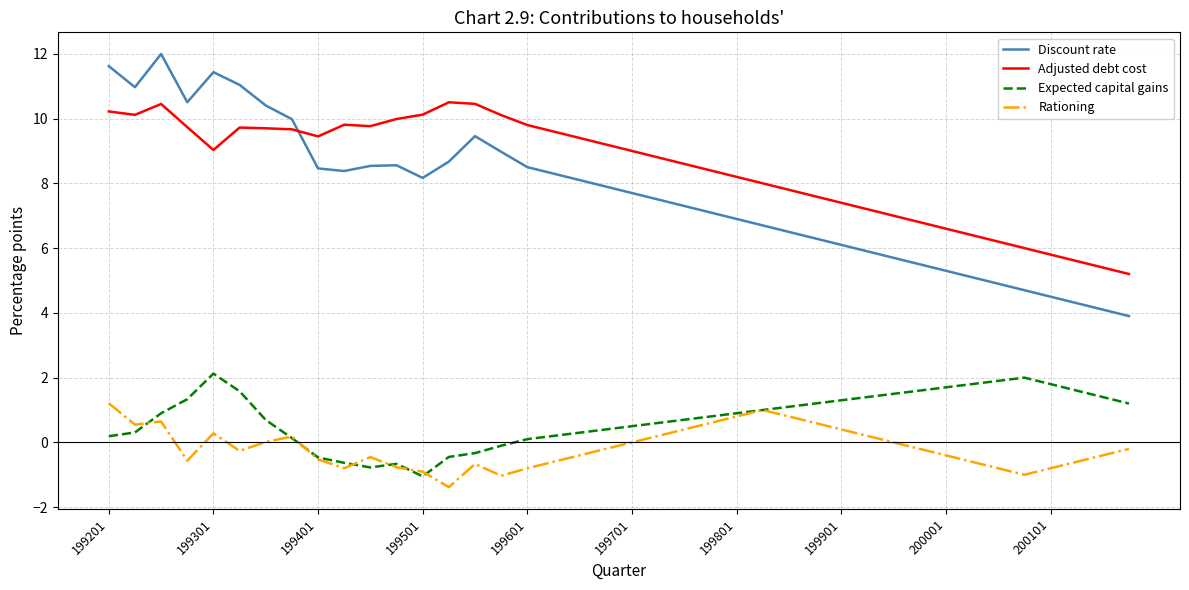

Which series has the largest range (max minus min)?

Discount rate